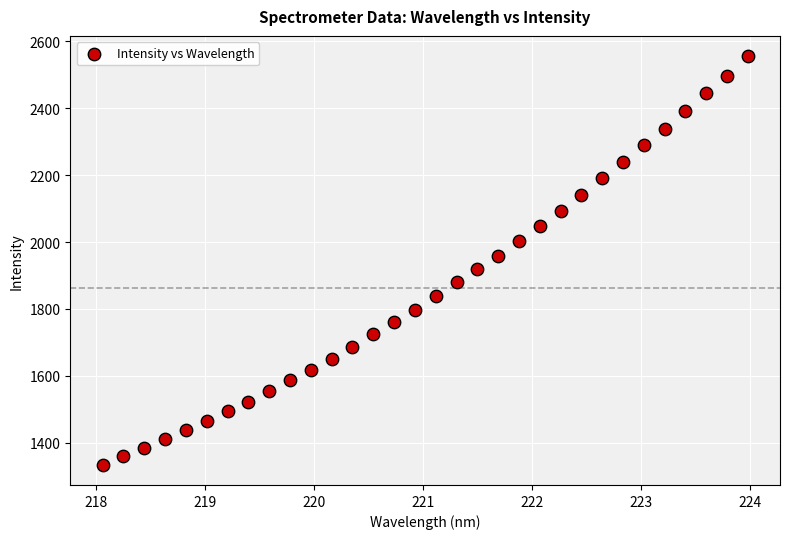

What is the range of Y values (max minus min)?

1221.1